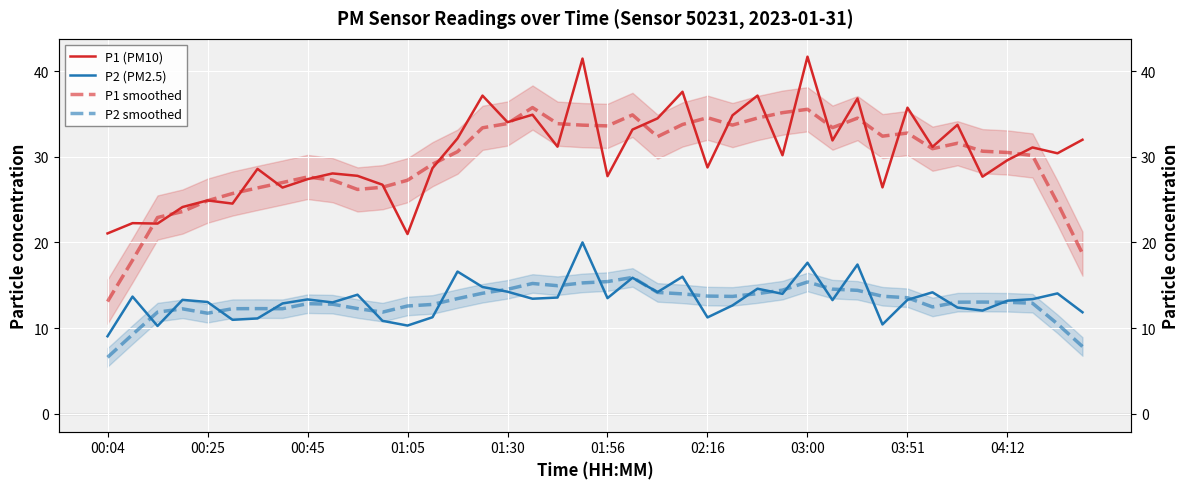

What is the difference between the second highest and minimum values in the P1 smoothed series?

22.4